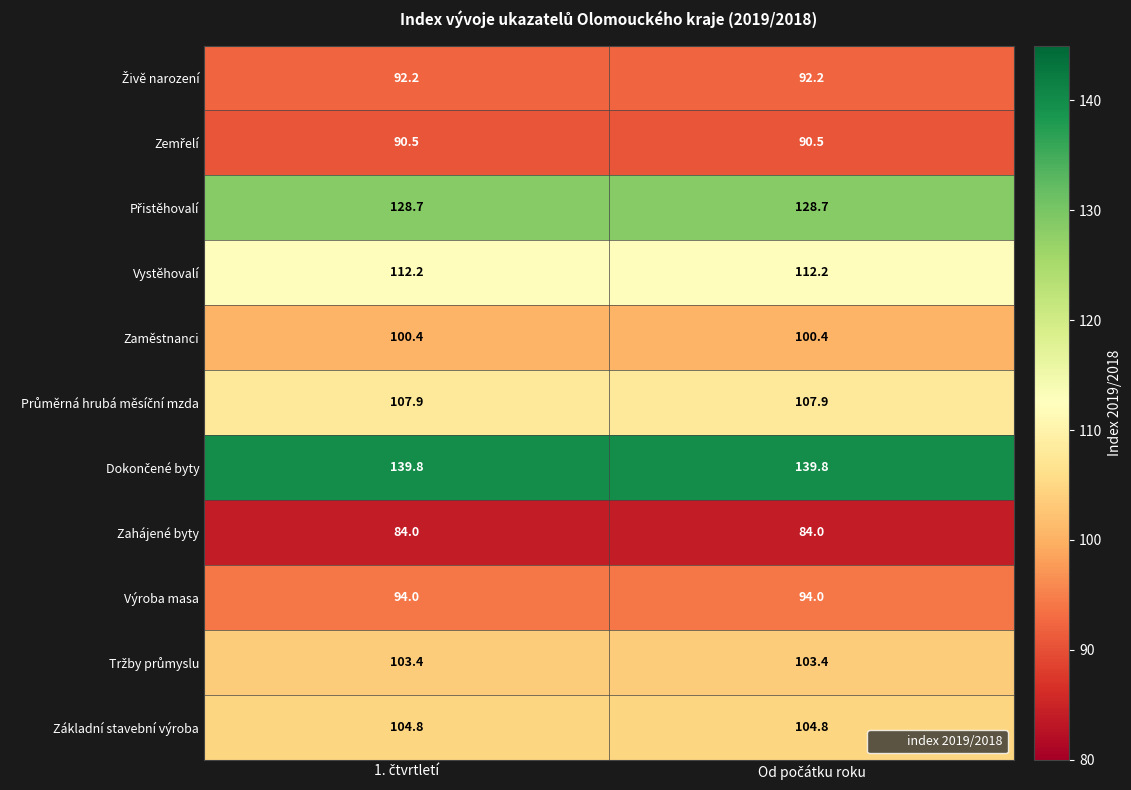

What is the lowest value of the Zaměstnanci series?

100.4